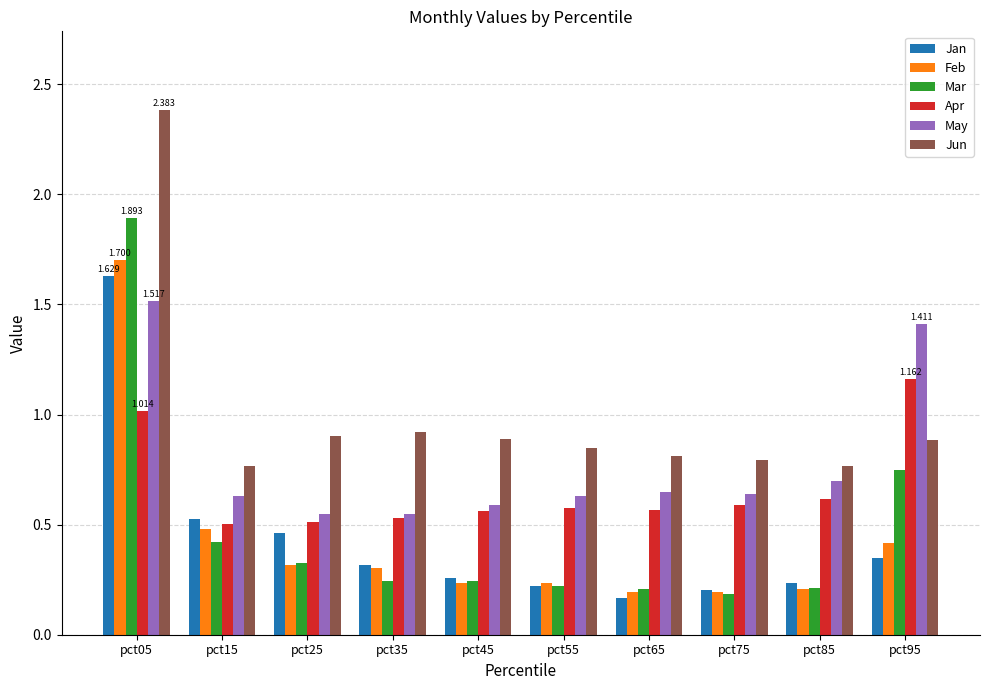

Which series has the largest total across all categories?

Jun